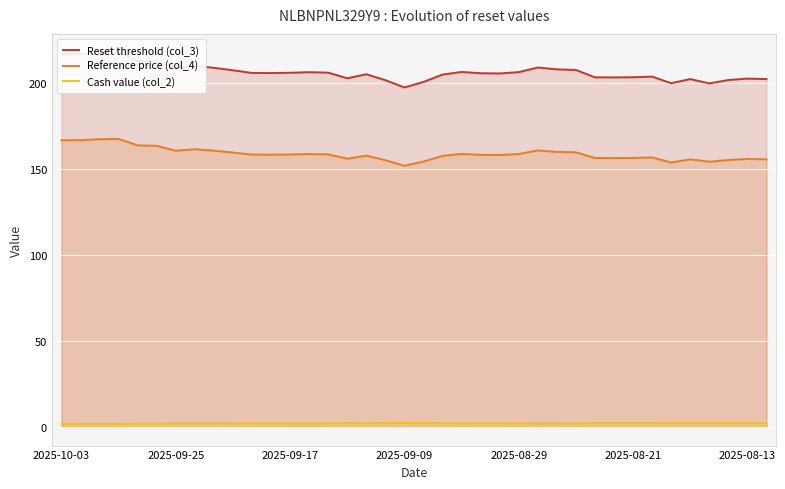

What is the difference between the highest and lowest values at 15?

200.5